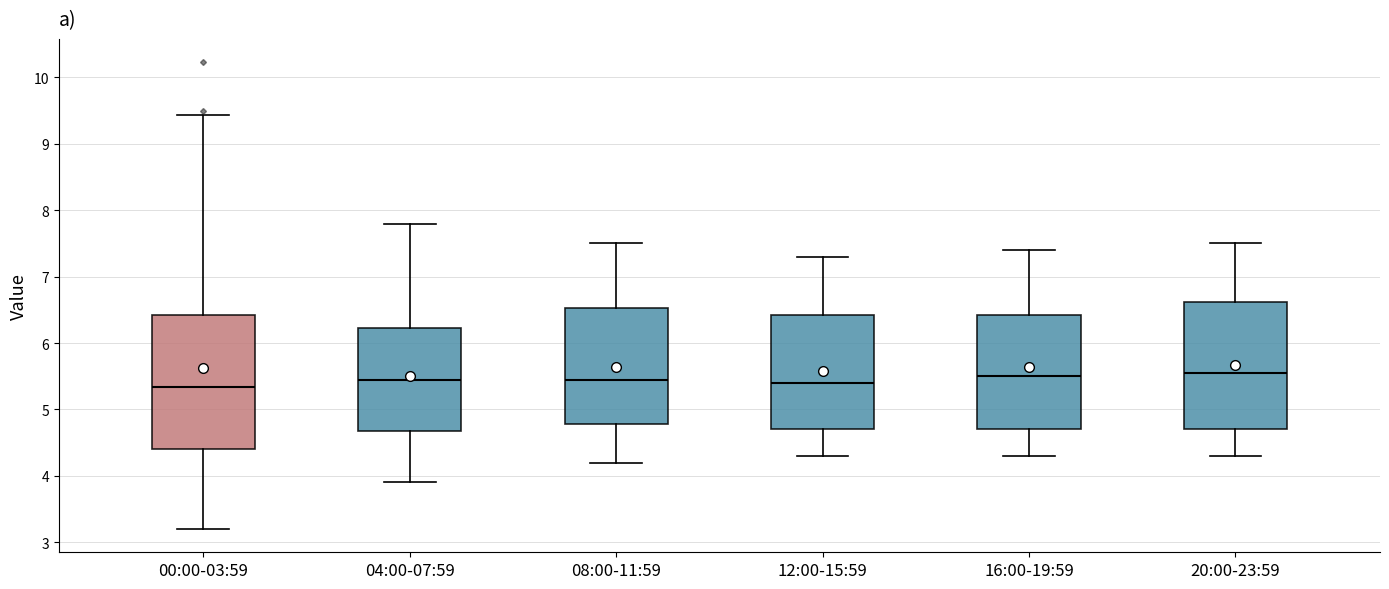

Where is the lower edge of the box for 12:00-15:59 on the y-axis? The values are not printed on the chart, so give them approximately, as read against the axis.

4.7